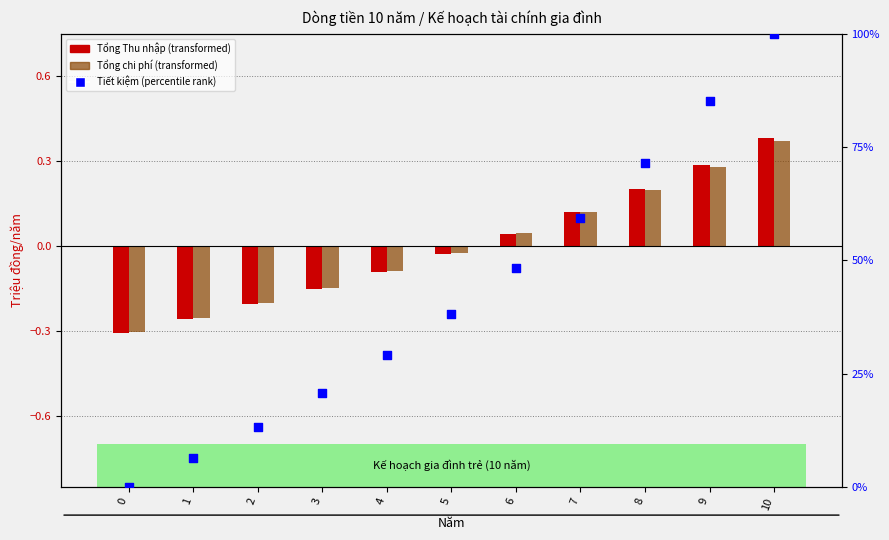

At which category is the sum across all series the highest?

10